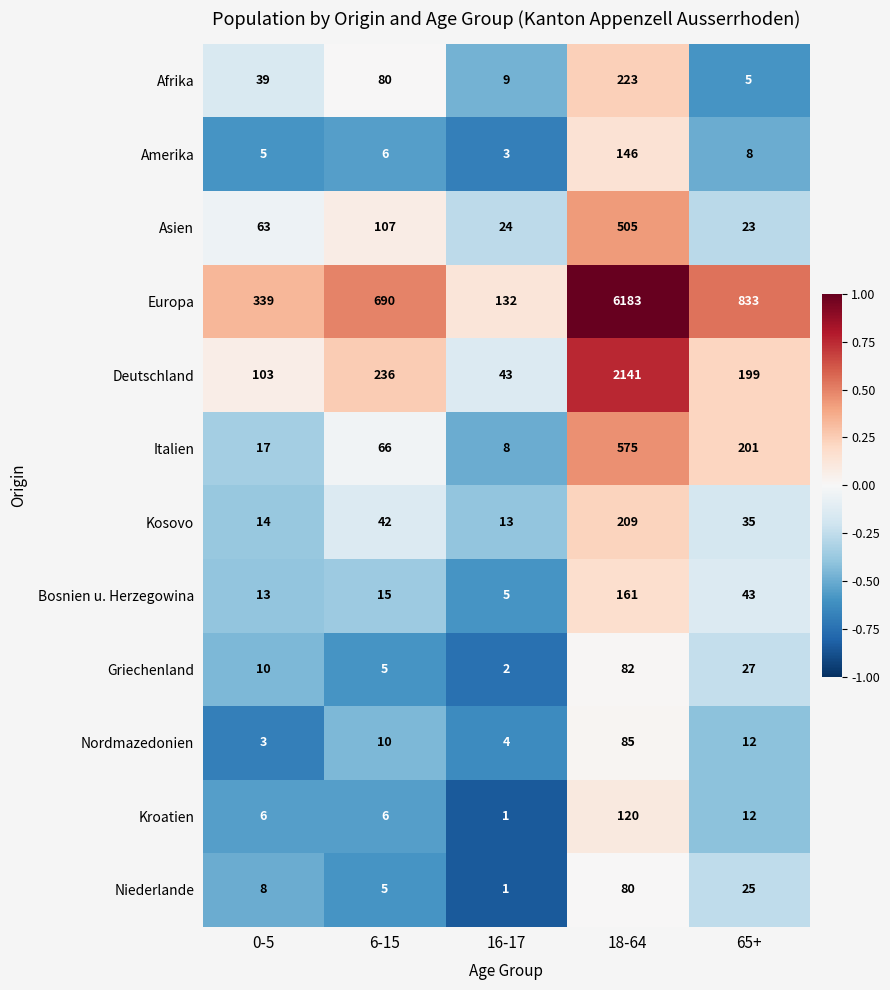

Is it true that Asien equals 24 at 16-17?

True